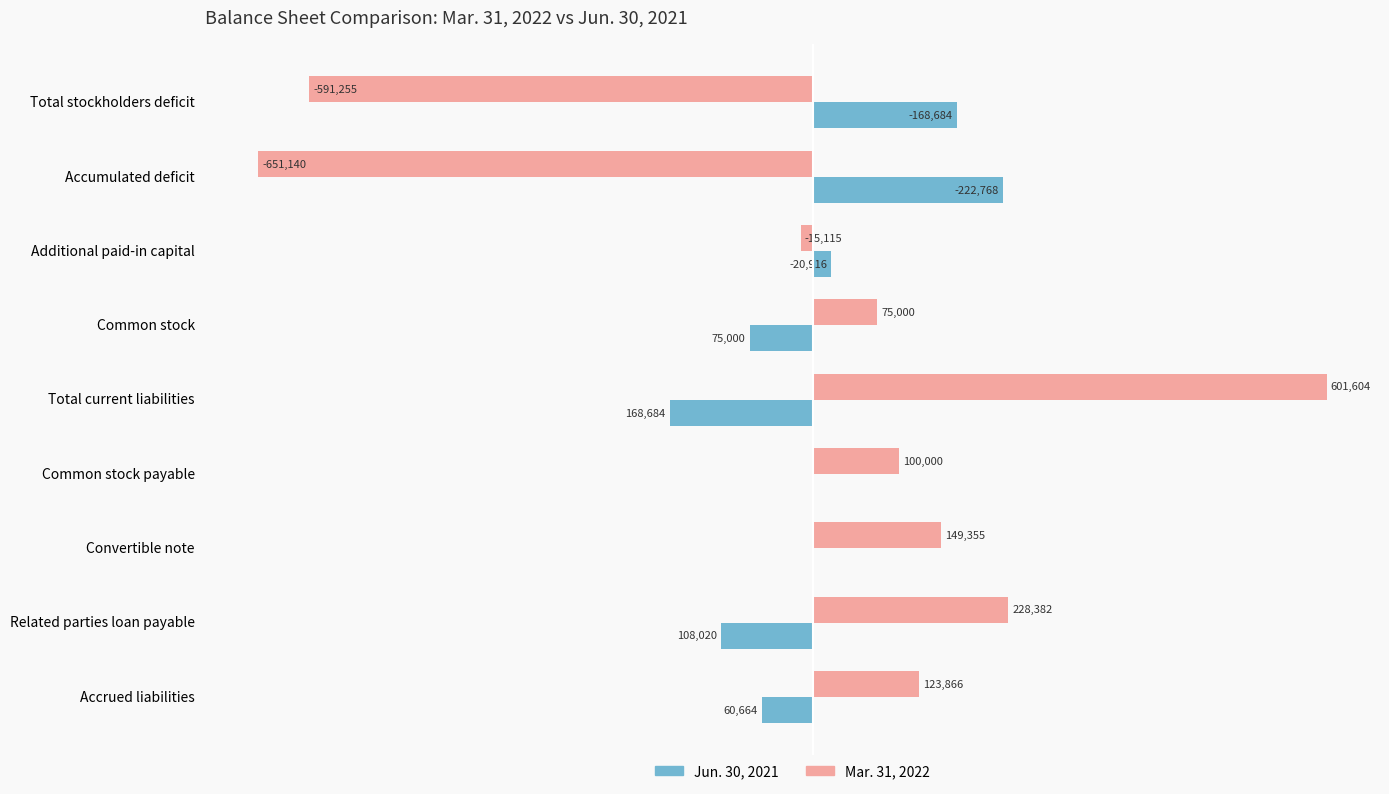

At which category is the sum across all series the highest?

Total current liabilities